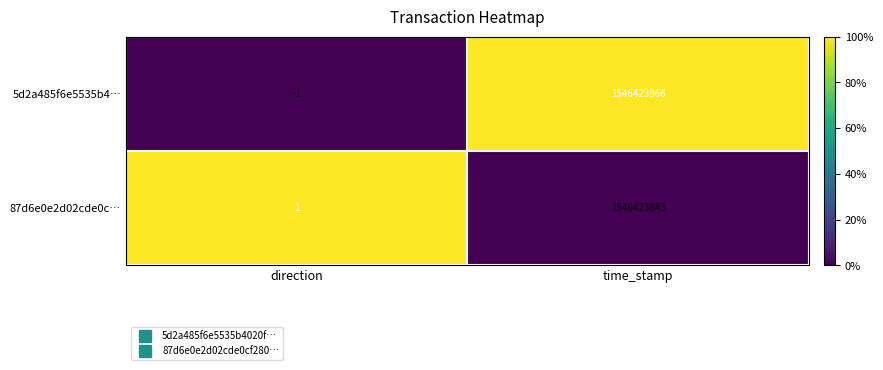

Which series has the largest range (max minus min)?

5d2a485f6e5535b4…